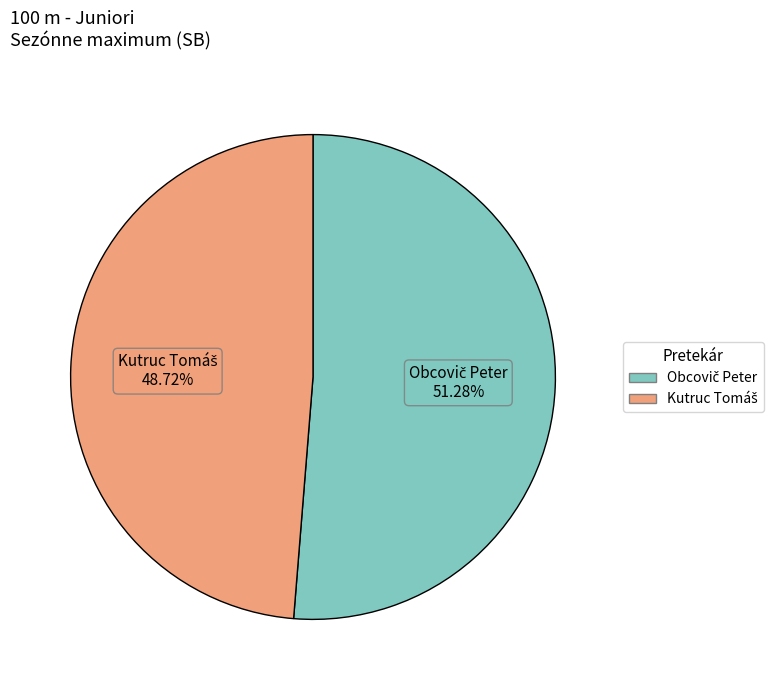

Is there a majority slice in this chart?

Yes